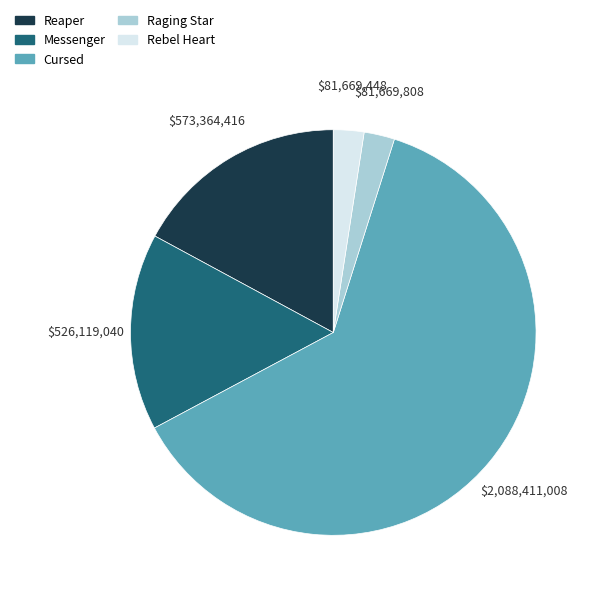

Is it true that Reaper is 17% of the pie?

True